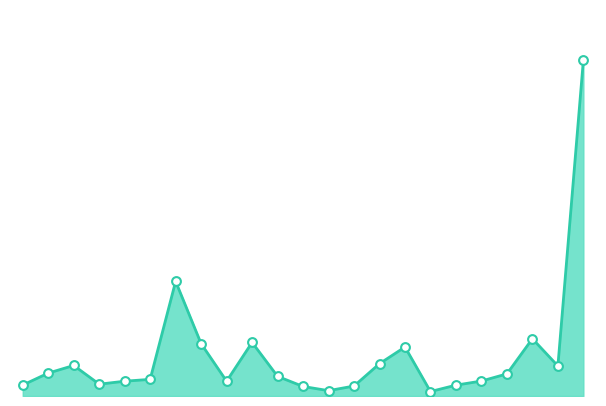

Is this an area chart (filled region under the line)?

Yes